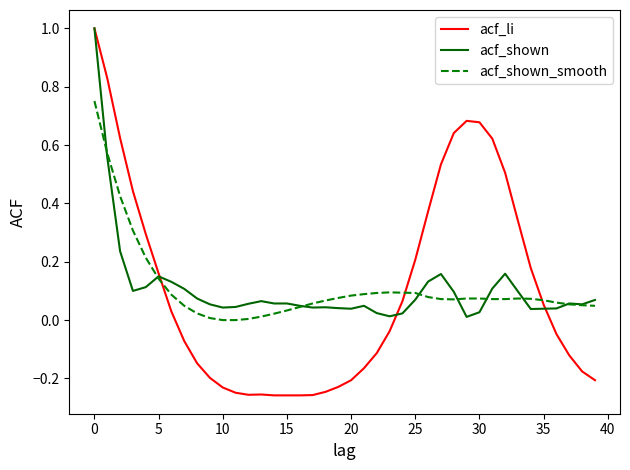

What is the sum of all acf_li values?

4.3